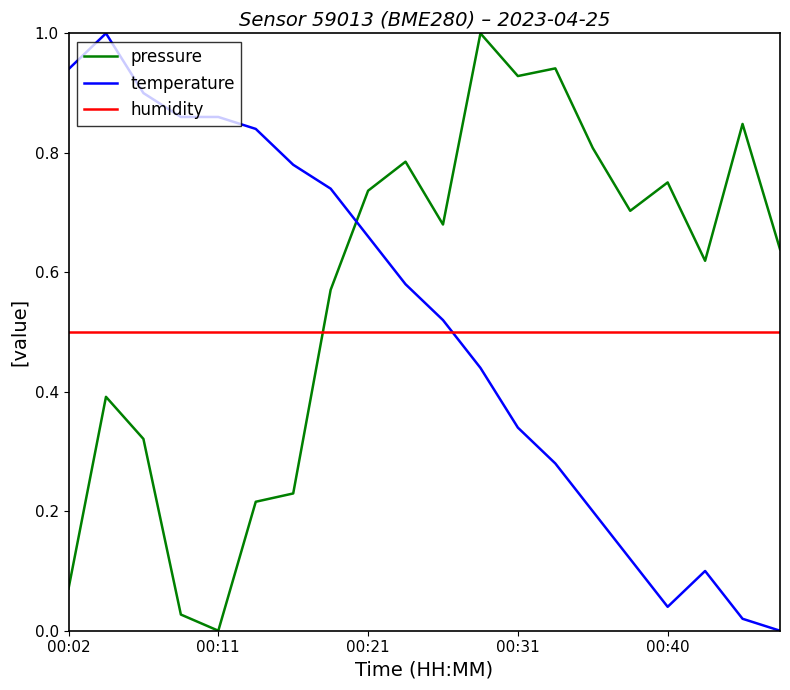

How many intersections are there between pressure and temperature?

1